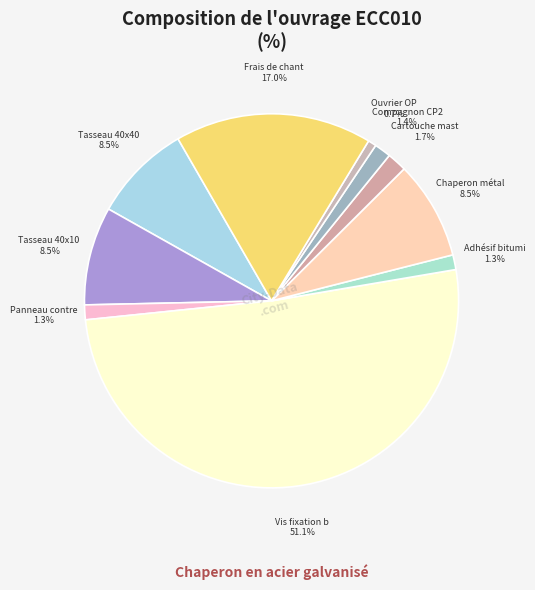

To the nearest percent, what is the average slice percentage?

10%